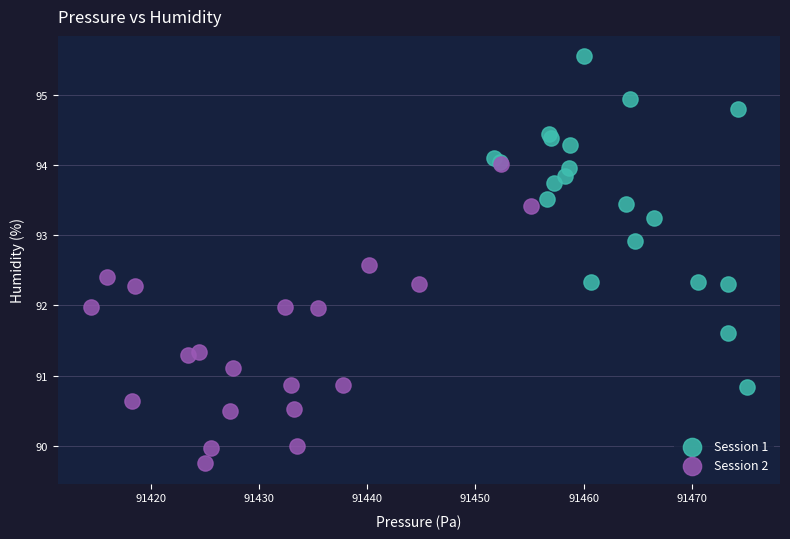

What are all the series names shown in the legend?

Session 1, Session 2